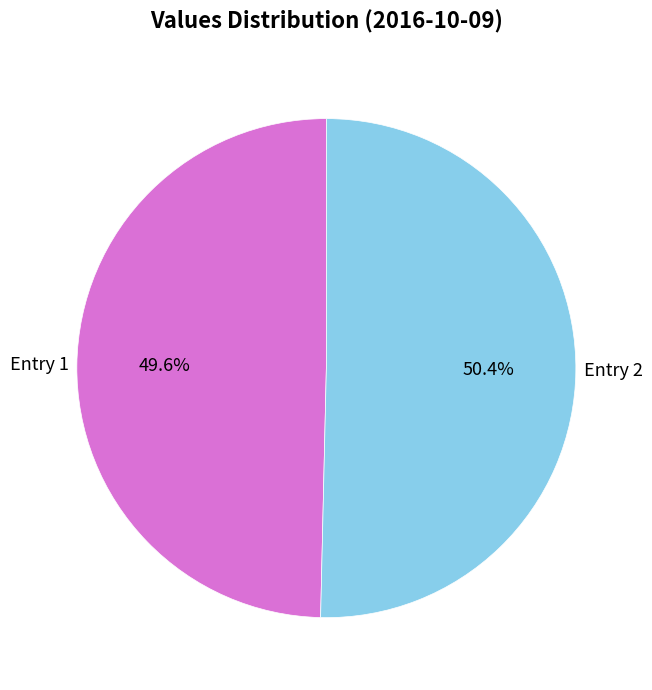

How many segments does this pie chart have?

2